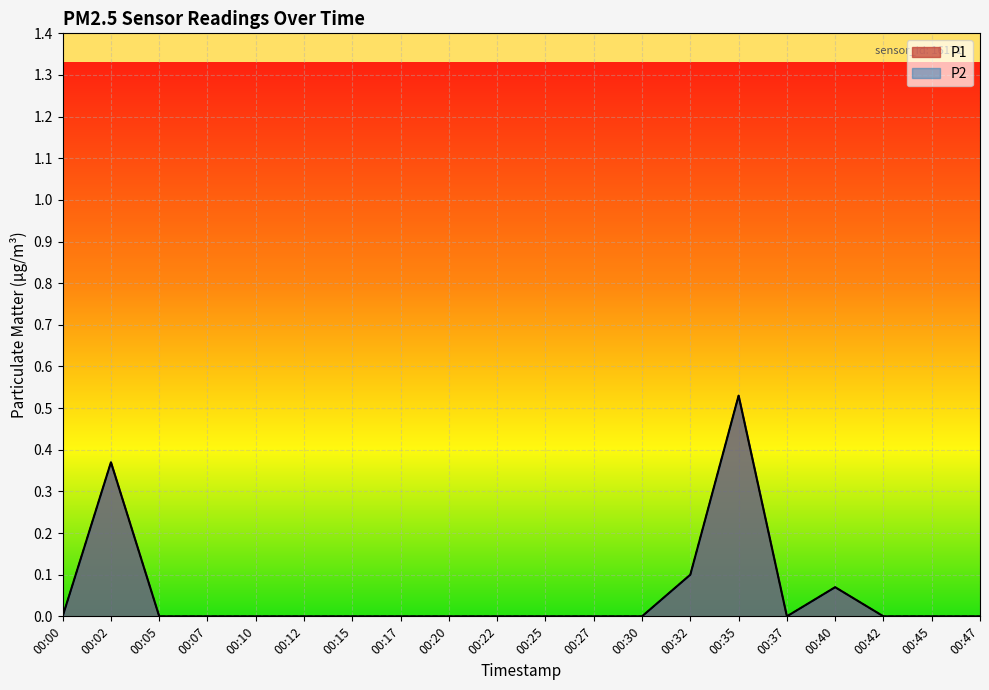

The P2 series shows 0.0 at 00:47. True or false?

True